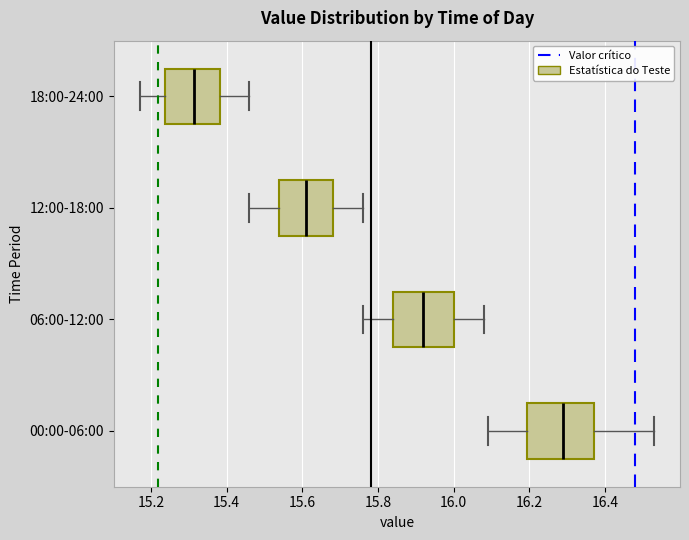

Reading bottom to top, read every box against the x-axis: the position of its median line, the range the box covers, and the ends of its whiskers. The values are not printed on the chart, so give them approximately, as read against the axis.

00:00-06:00: median 16.30, box 16.20 to 16.38, whiskers 16.10 to 16.54
06:00-12:00: median 15.92, box 15.84 to 16.00, whiskers 15.76 to 16.08
12:00-18:00: median 15.62, box 15.54 to 15.68, whiskers 15.46 to 15.76
18:00-24:00: median 15.32, box 15.24 to 15.38, whiskers 15.18 to 15.46